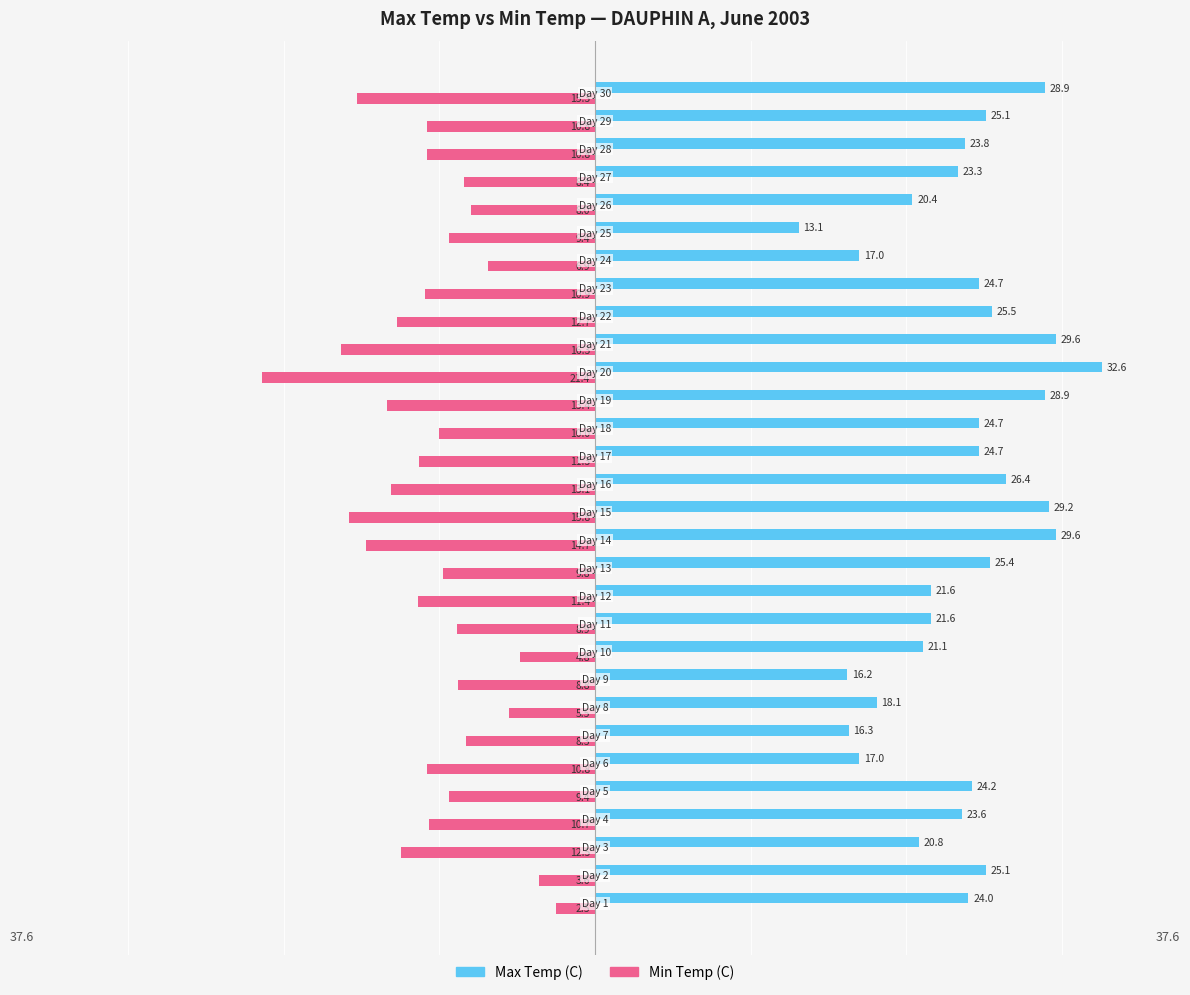

At how many categories does at least one series exceed 26?

7